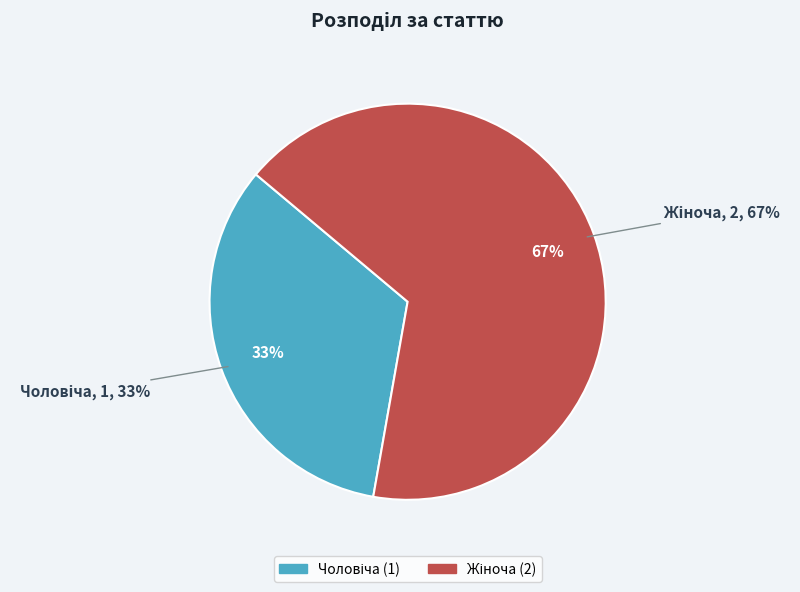

To the nearest percent, what is the difference between the Жіноча and Чоловіча slice percentages?

33%